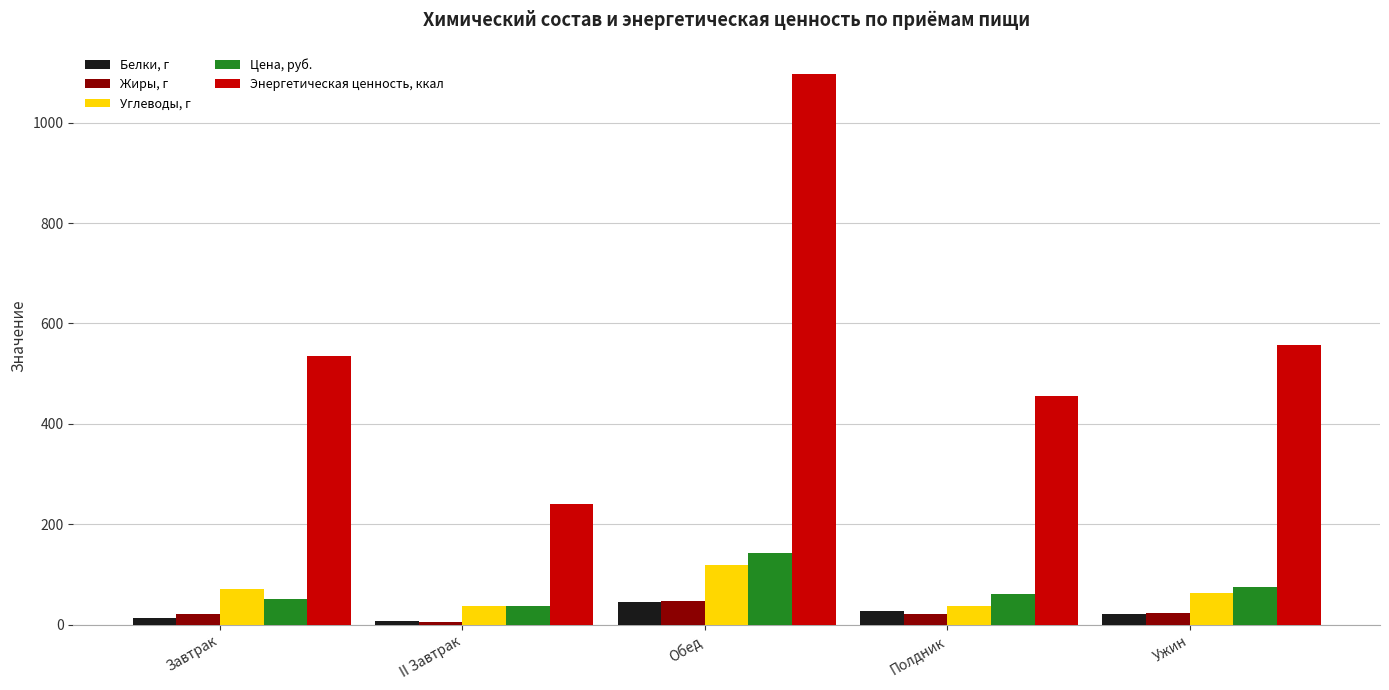

What is the sum of the Белки, г values at Завтрак and Обед?

58.4